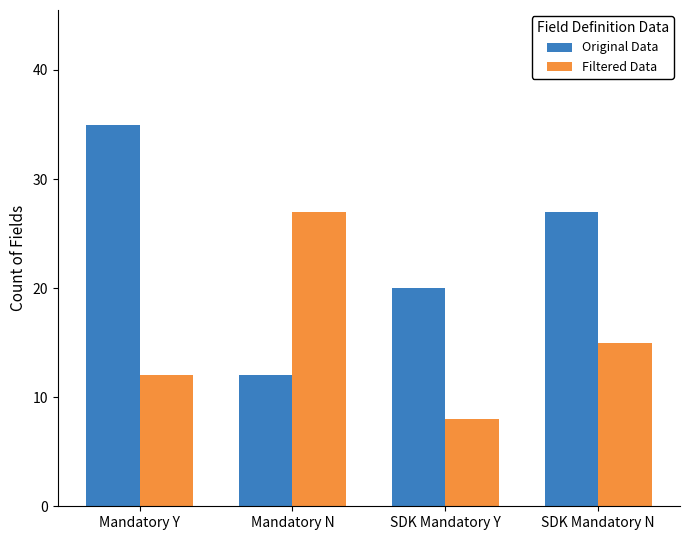

True or false: Original Data has a value of 47 at Mandatory Y.

False